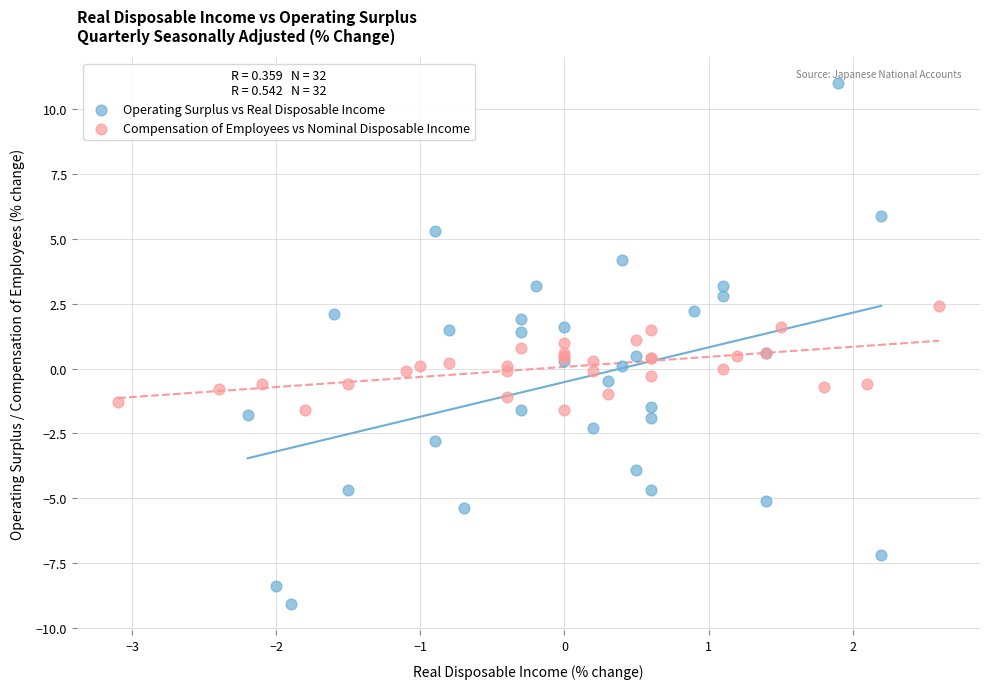

Which series reaches the maximum Y coordinate?

Operating Surplus vs Real Disposable Income